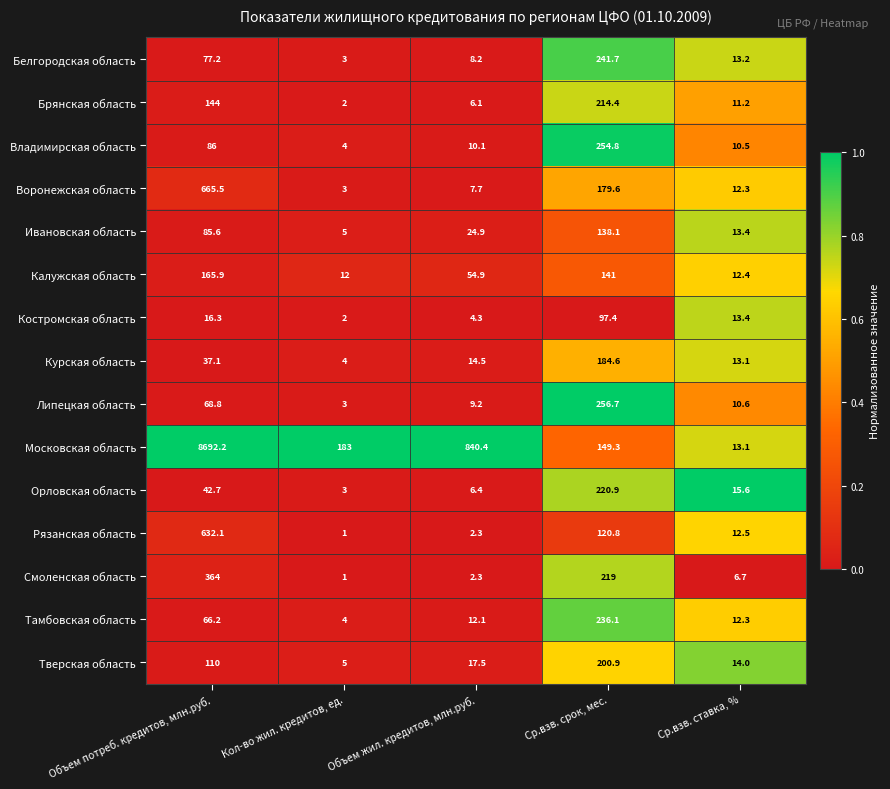

What is the total value across all series at Объем жил. кредитов, млн.руб.?

1020.9